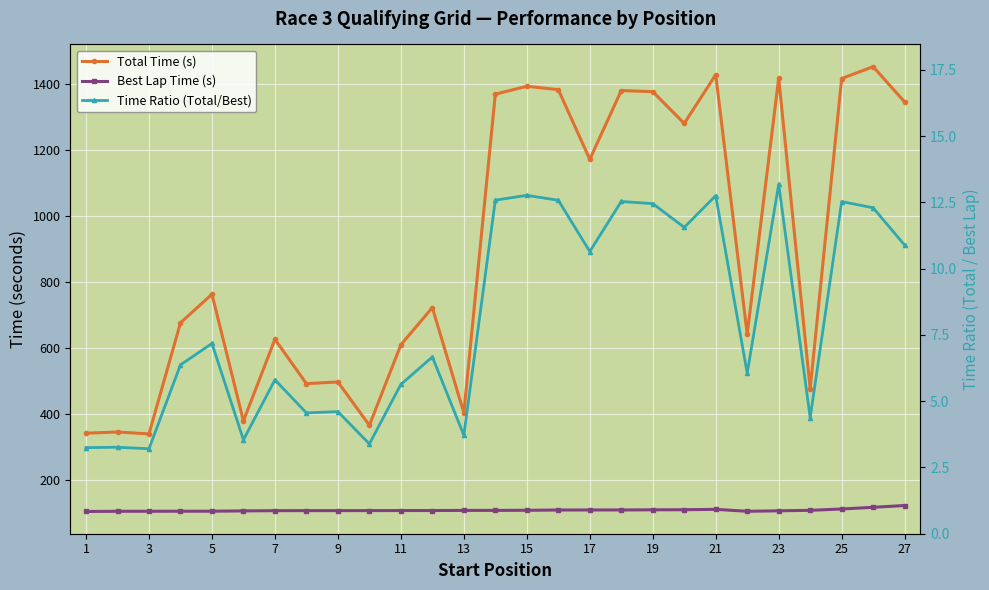

True or false: Best Lap Time (s) and Time Ratio (Total/Best) cross at least once.

False